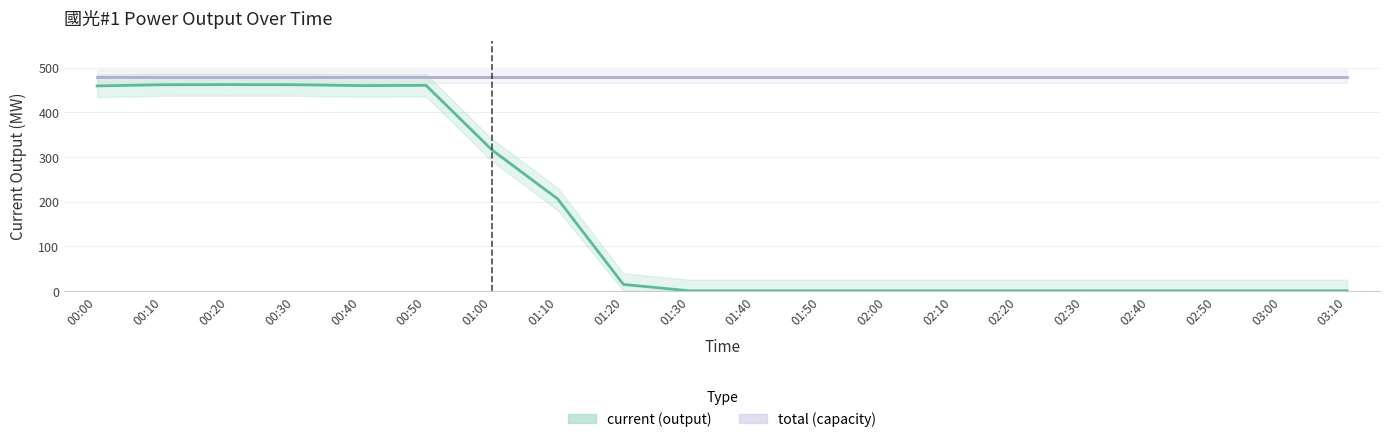

True or false: total (capacity) and current (output) cross at least once.

False